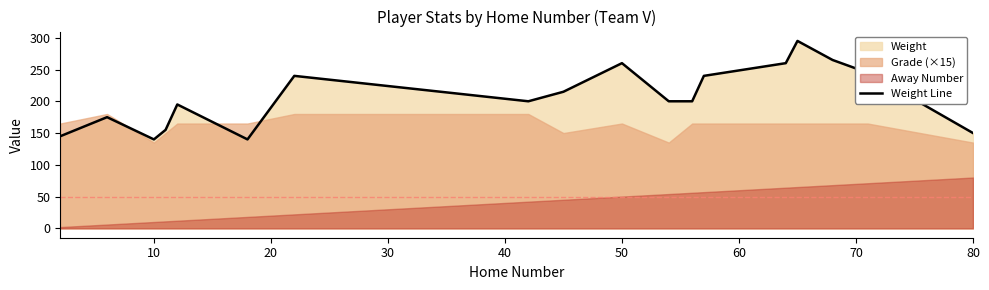

What is the maximum value for Weight Line?

295